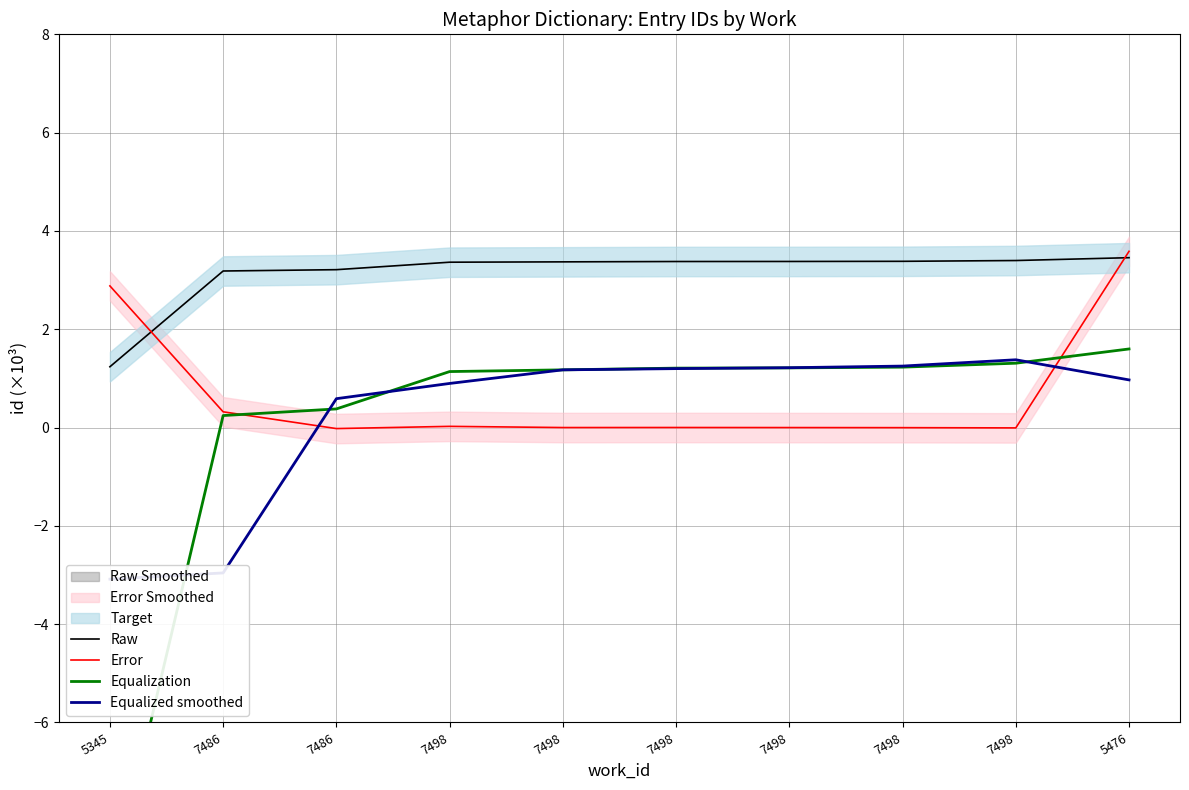

Reading left to right, extract all data points from this chart.

Raw: 5345=1.2	7486=3.2	7486=3.2	7498=3.4	7498=3.4	7498=3.4	7498=3.4	7498=3.4	7498=3.4	5476=3.5
Error: 5345=2.9	7486=0.3	7486=-0.0	7498=0.0	7498=0.0	7498=0.0	7498=-0.0	7498=-0.0	7498=-0.0	5476=3.6
Equalization: 5345=-9.5	7486=0.2	7486=0.4	7498=1.1	7498=1.2	7498=1.2	7498=1.2	7498=1.2	7498=1.3	5476=1.6
Equalized smoothed: 5345=-3.1	7486=-3.0	7486=0.6	7498=0.9	7498=1.2	7498=1.2	7498=1.2	7498=1.3	7498=1.4	5476=1.0